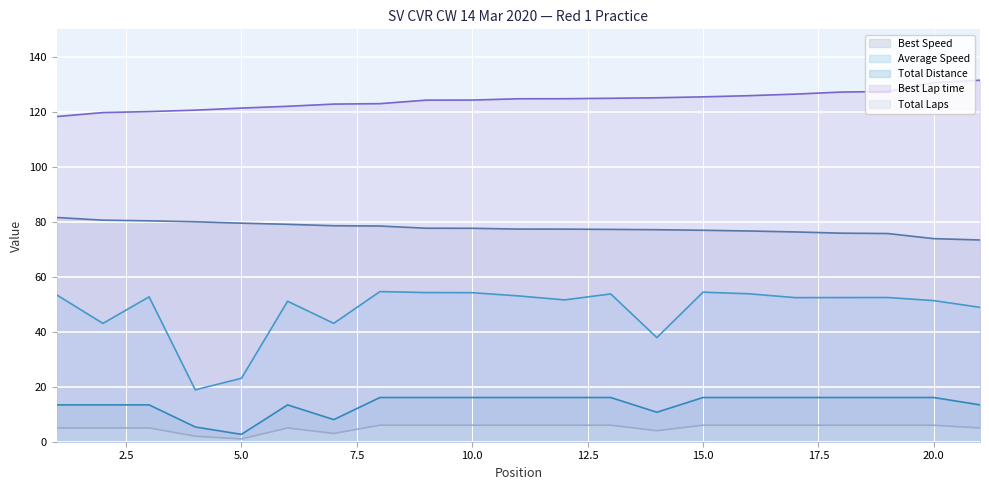

Read the Total Laps value at 10.

16.1